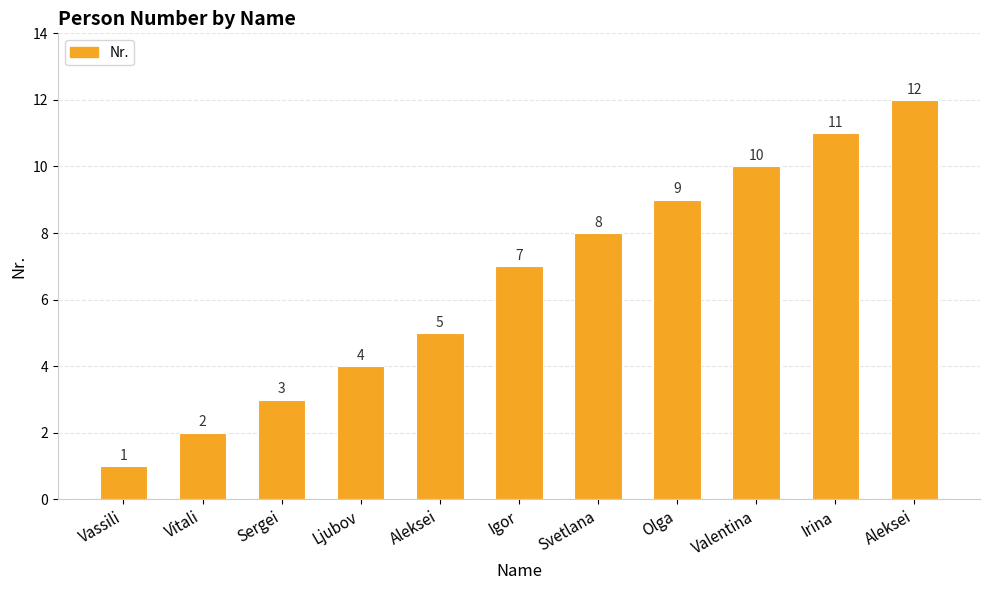

How many categories are shown in the chart?

11